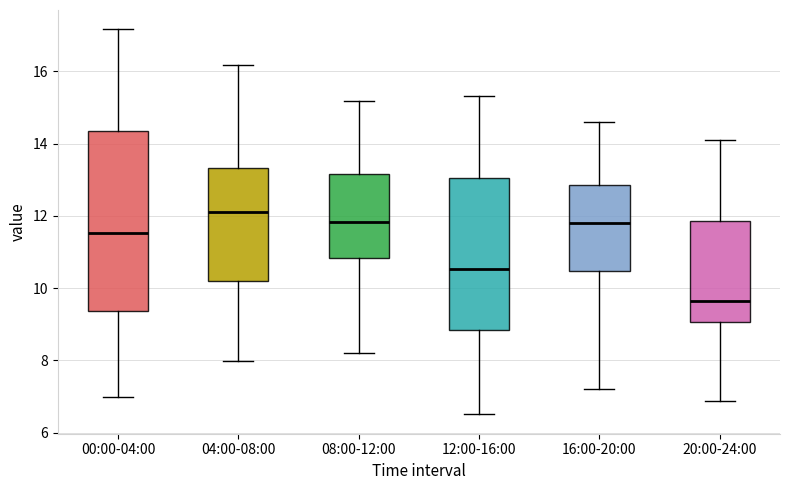

Which box has the lowest median line?

20:00-24:00